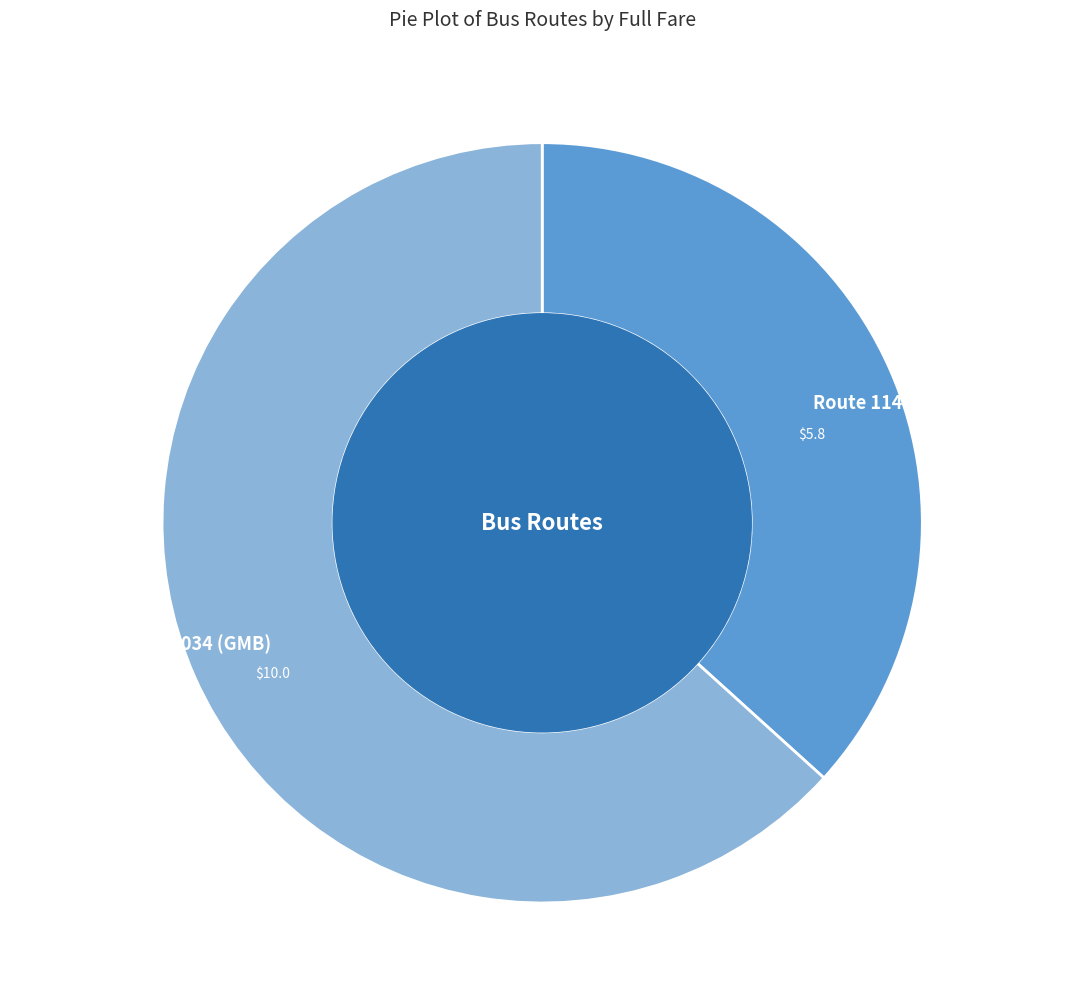

Rank the categories by value from highest to lowest.

Route 2034 (GMB), Route 1147 (KMB)